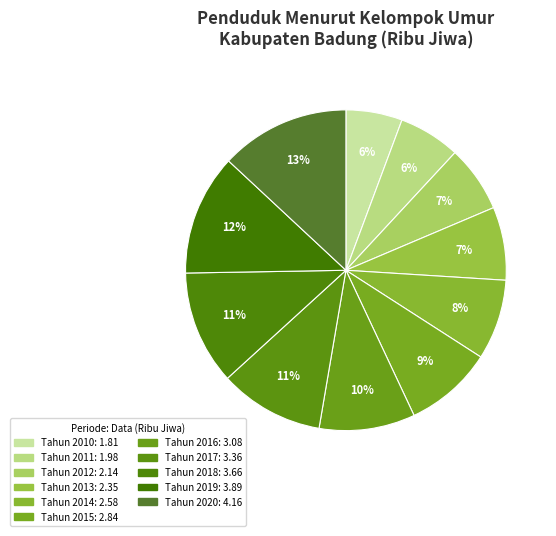

Does Tahun 2015 account for over 50% of the chart?

No